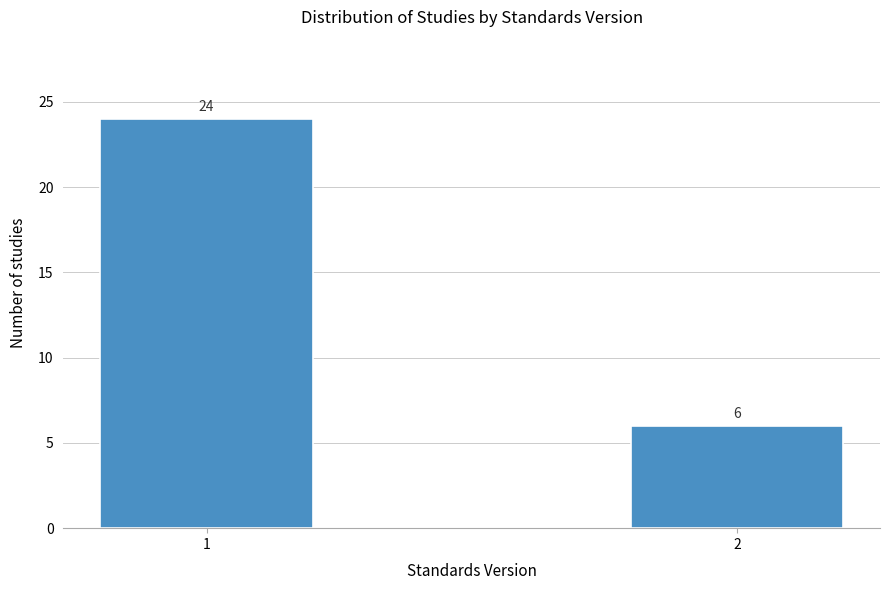

Reading left to right, list all the values displayed in this chart.

1=24	2=6